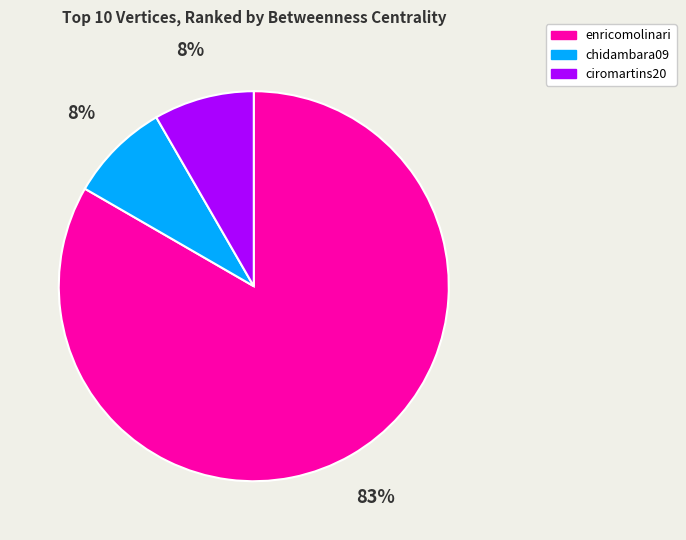

How many segments does this pie chart have?

3